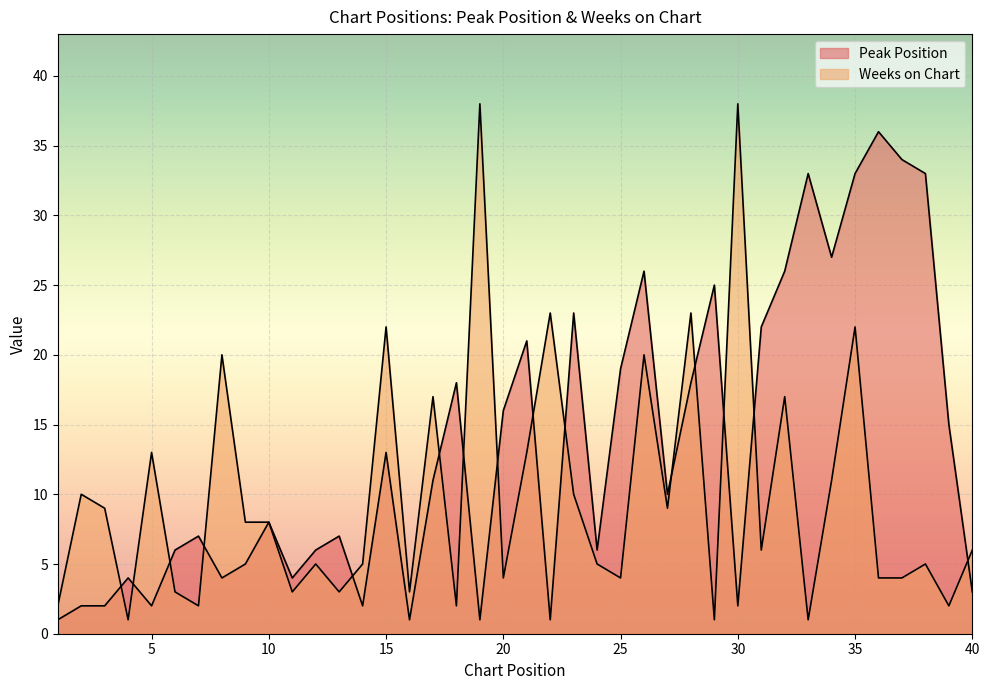

Rank the series by their maximum value, from highest to lowest.

Weeks on Chart, Peak Position